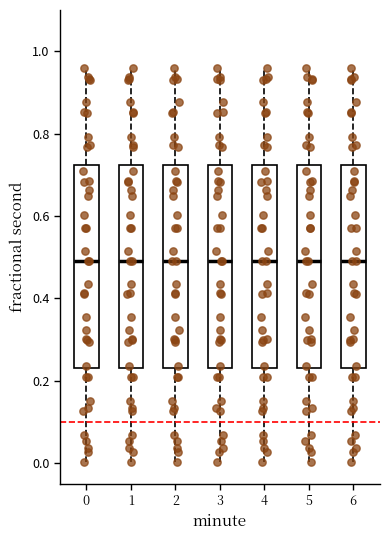

Reading left to right, read every box against the y-axis: the position of its median line, the range the box covers, and the ends of its whiskers. The values are not printed on the chart, so give them approximately, as read against the axis.

0: median 0.50, box 0.24 to 0.72, whiskers 0.00 to 0.96
1: median 0.50, box 0.24 to 0.72, whiskers 0.00 to 0.96
2: median 0.50, box 0.24 to 0.72, whiskers 0.00 to 0.96
3: median 0.50, box 0.24 to 0.72, whiskers 0.00 to 0.96
4: median 0.50, box 0.24 to 0.72, whiskers 0.00 to 0.96
5: median 0.50, box 0.24 to 0.72, whiskers 0.00 to 0.96
6: median 0.50, box 0.24 to 0.72, whiskers 0.00 to 0.96